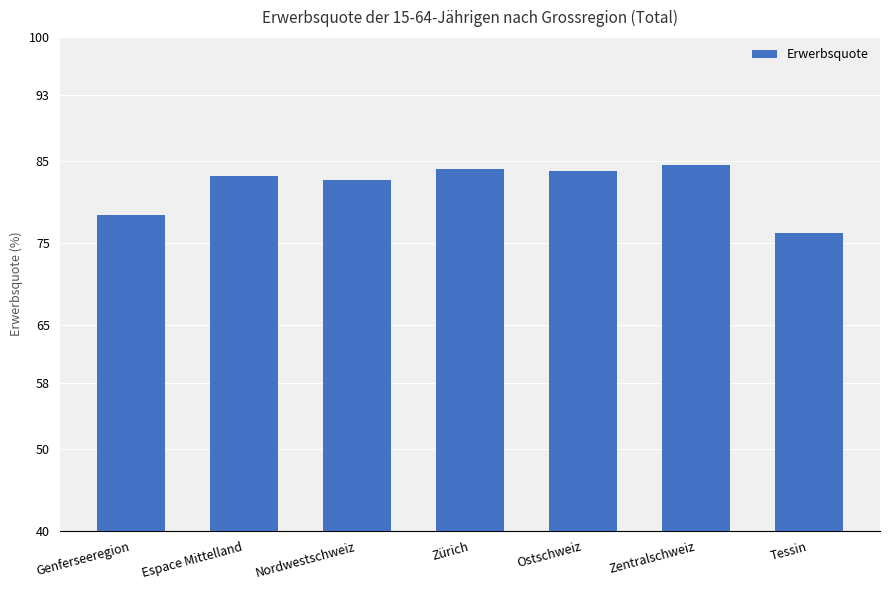

What is the value of the 1st bar from the left?

78.4